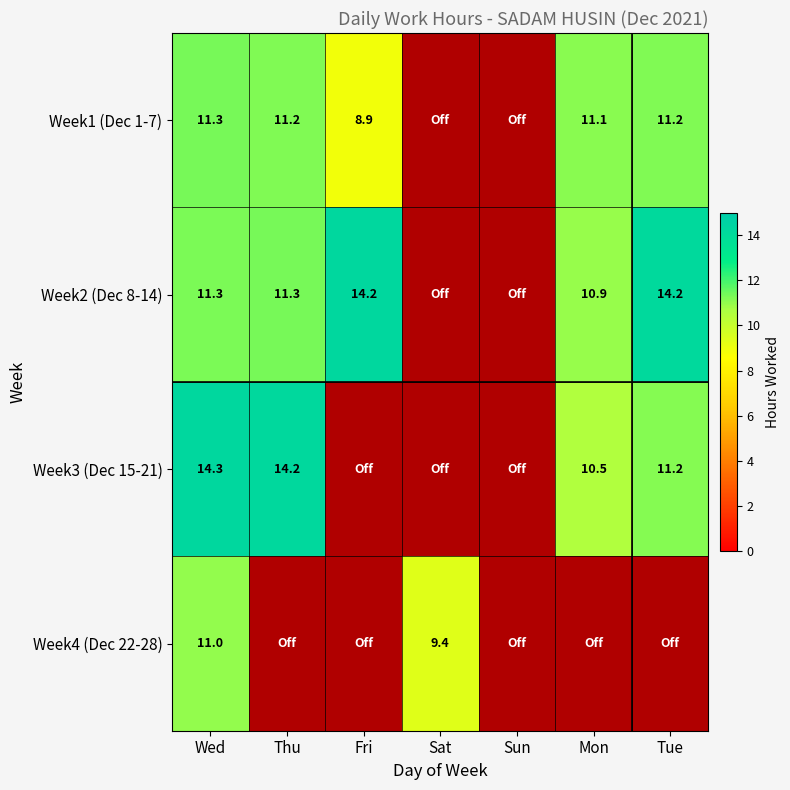

Between Fri and Mon, which is larger?

Mon